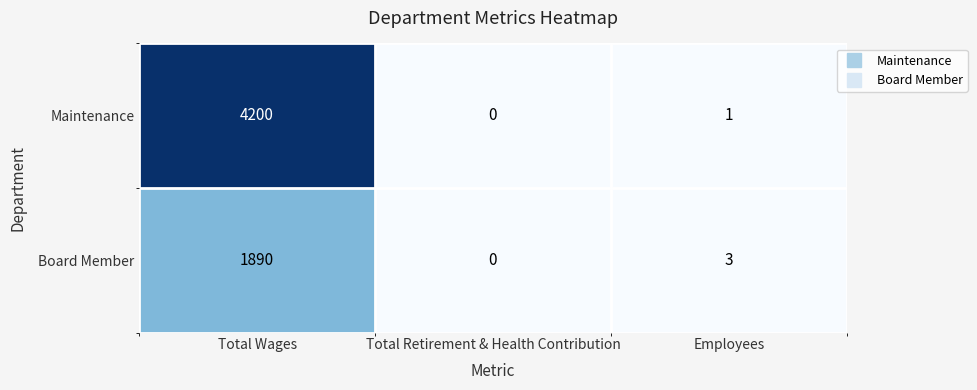

True or false: Board Member has a value of 1890 at Total Wages.

True